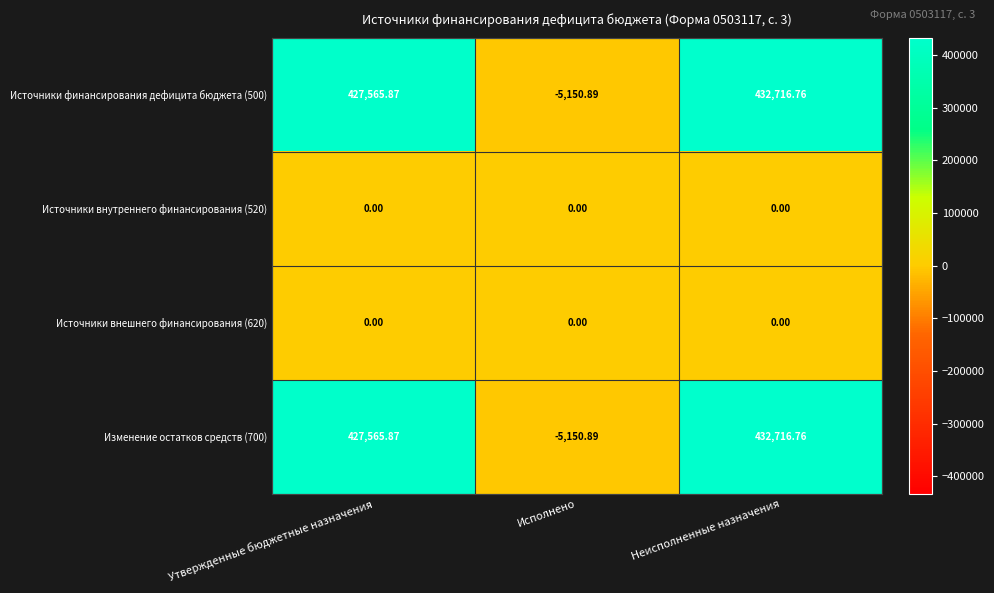

Is the value of Изменение остатков средств (700) at Утвержденные бюджетные назначения greater than the value of Источники внутреннего финансирования (520) at Утвержденные бюджетные назначения?

Yes